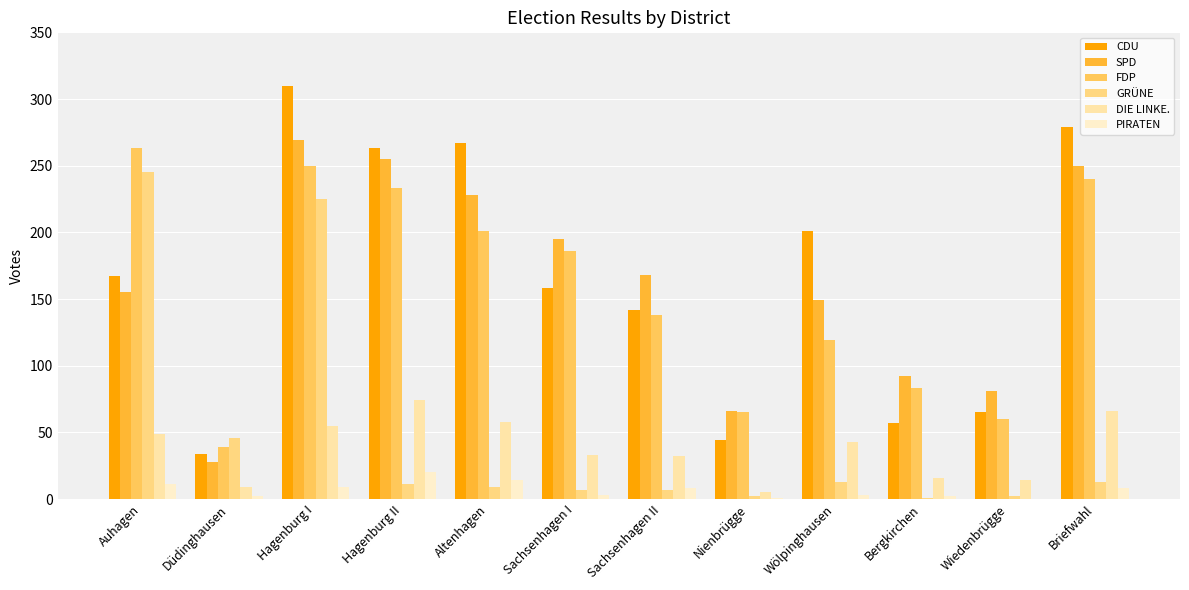

How many categories are shown in the chart?

12